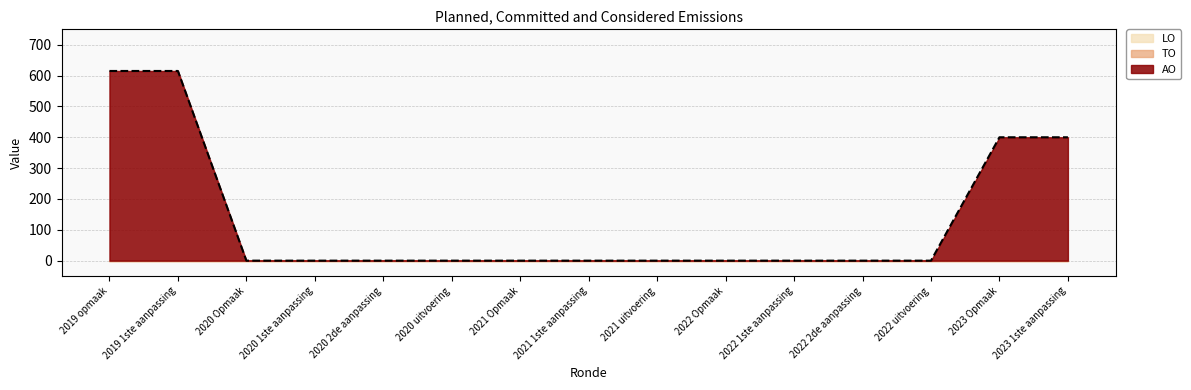

Between 2020 2de aanpassing and 2022 Opmaak, which is larger?

2020 2de aanpassing